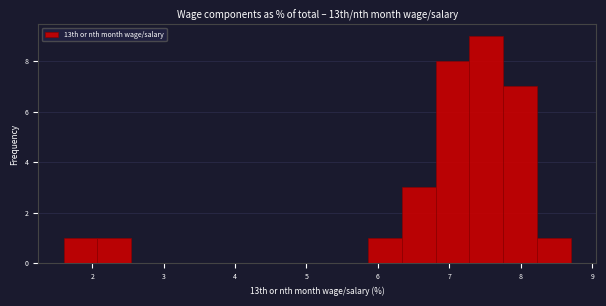

Reading left to right, list every bar in this chart as the range it spans on the x-axis followed by its height. Neither the bar edges nor the heights are printed on the chart, so give them approximately, as read against the axes.

1.6 to 2.1: 1
2.1 to 2.5: 1
2.5 to 3.0: 0
3.0 to 3.5: 0
3.5 to 4.0: 0
4.0 to 4.4: 0
4.4 to 4.9: 0
4.9 to 5.4: 0
5.4 to 5.9: 0
5.9 to 6.3: 1
6.3 to 6.8: 3
6.8 to 7.3: 8
7.3 to 7.8: 9
7.8 to 8.2: 7
8.2 to 8.7: 1